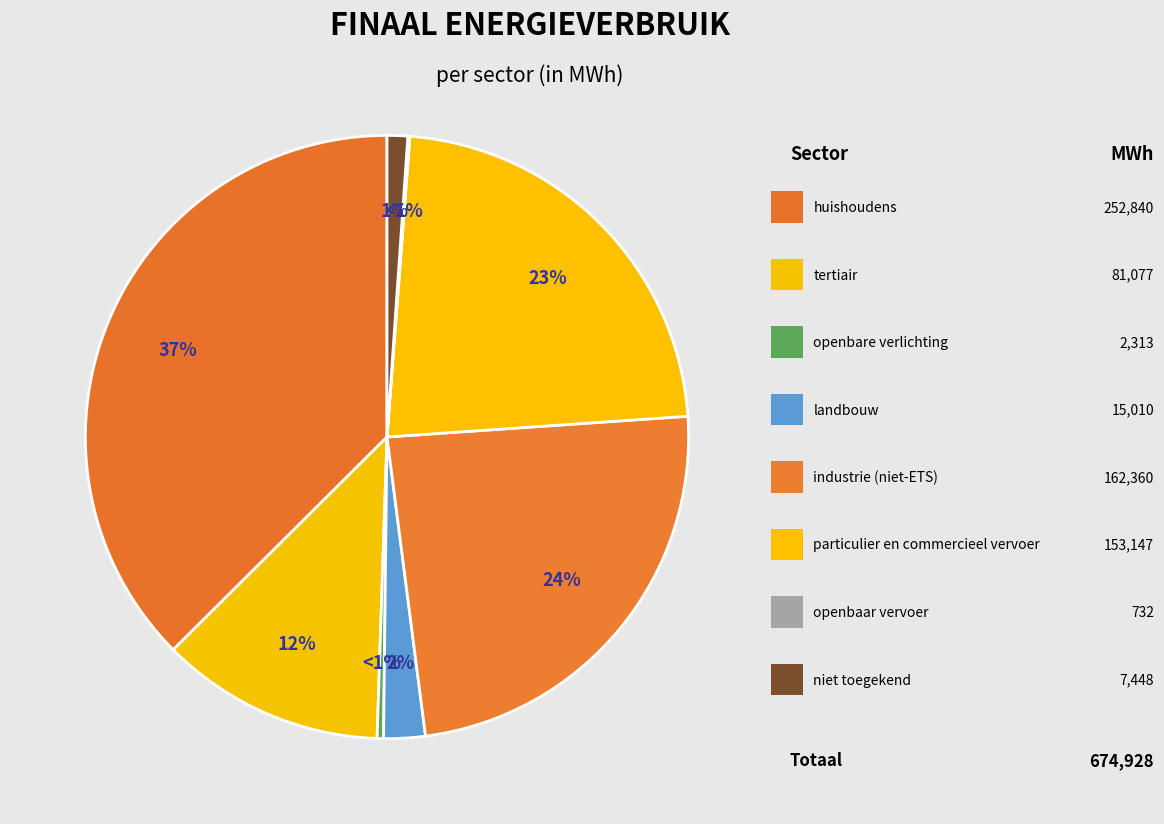

Rank the categories by value from highest to lowest.

huishoudens, industrie (niet-ETS), particulier en commercieel vervoer, tertiair, landbouw, niet toegekend, openbare verlichting, openbaar vervoer